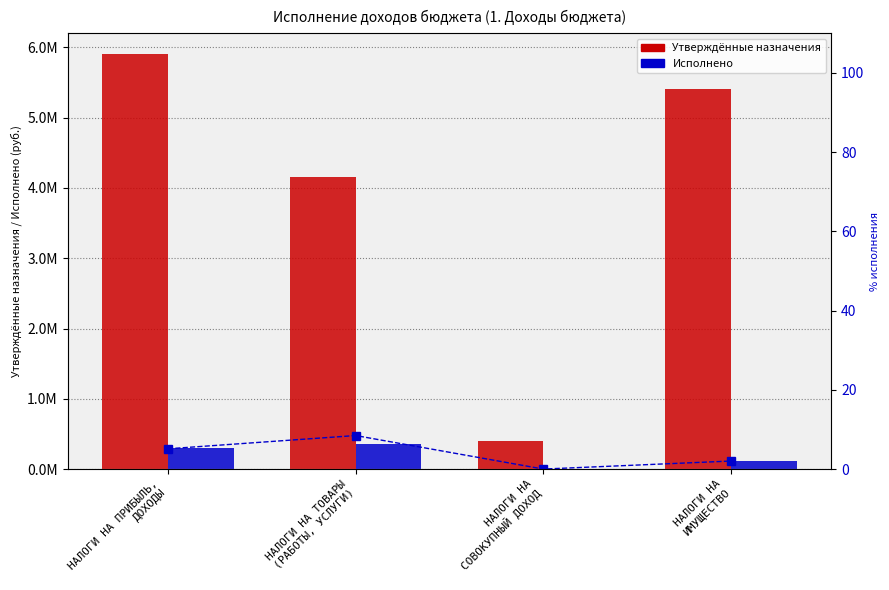

How many groups of bars are there?

4